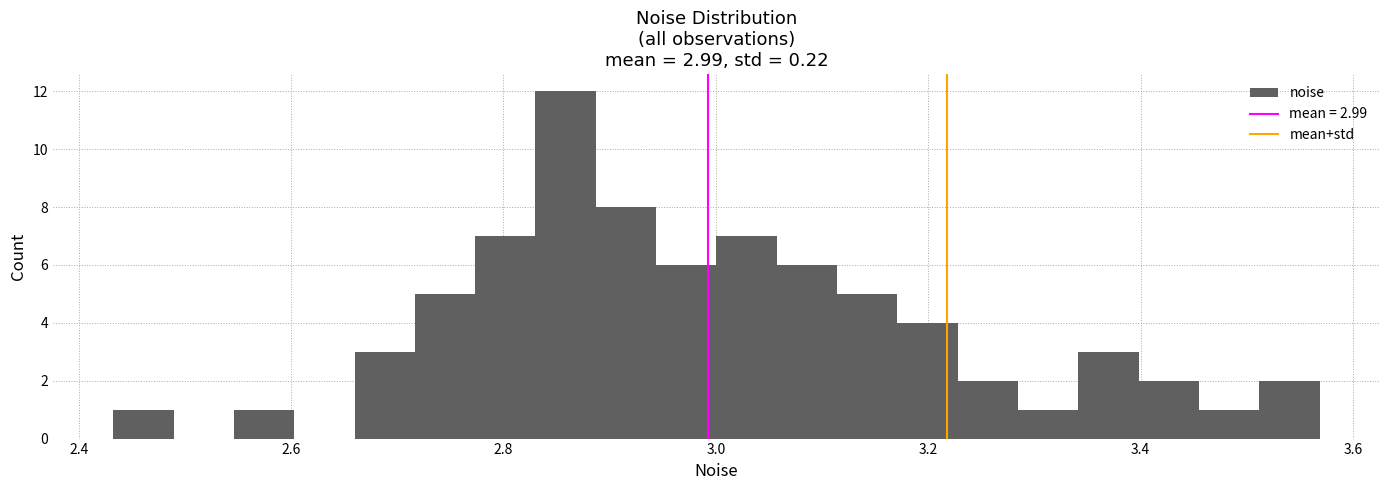

Read against the x-axis, roughly where is the centre of the tallest bar?

2.86